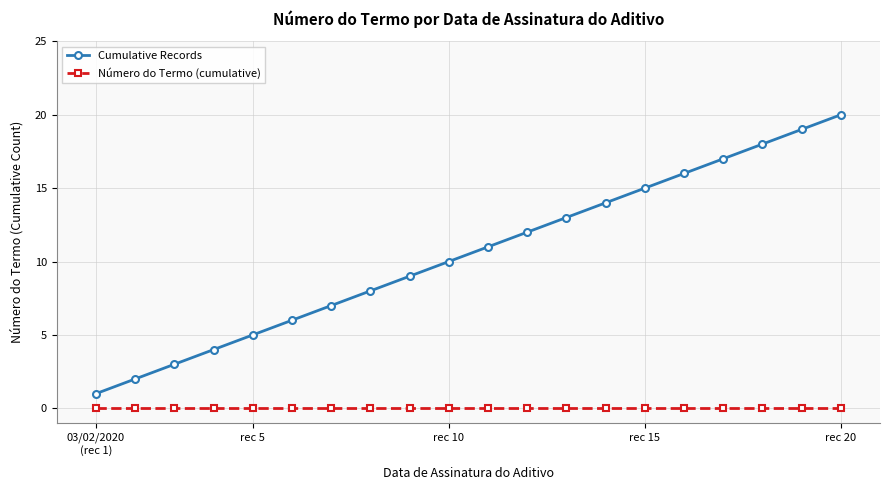

Which series has the largest range (max minus min)?

Cumulative Records